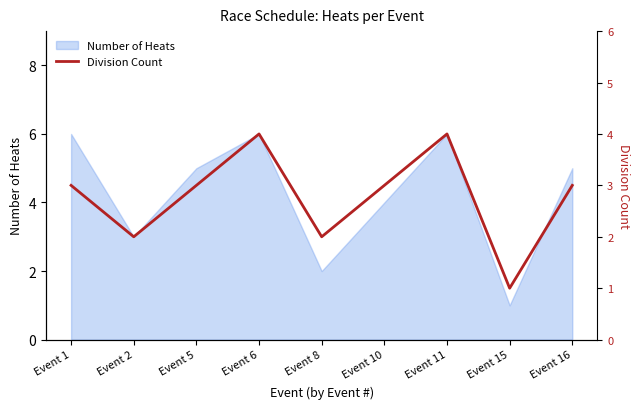

True or false: Number of Heats has a value of 1 at Event 15.

True